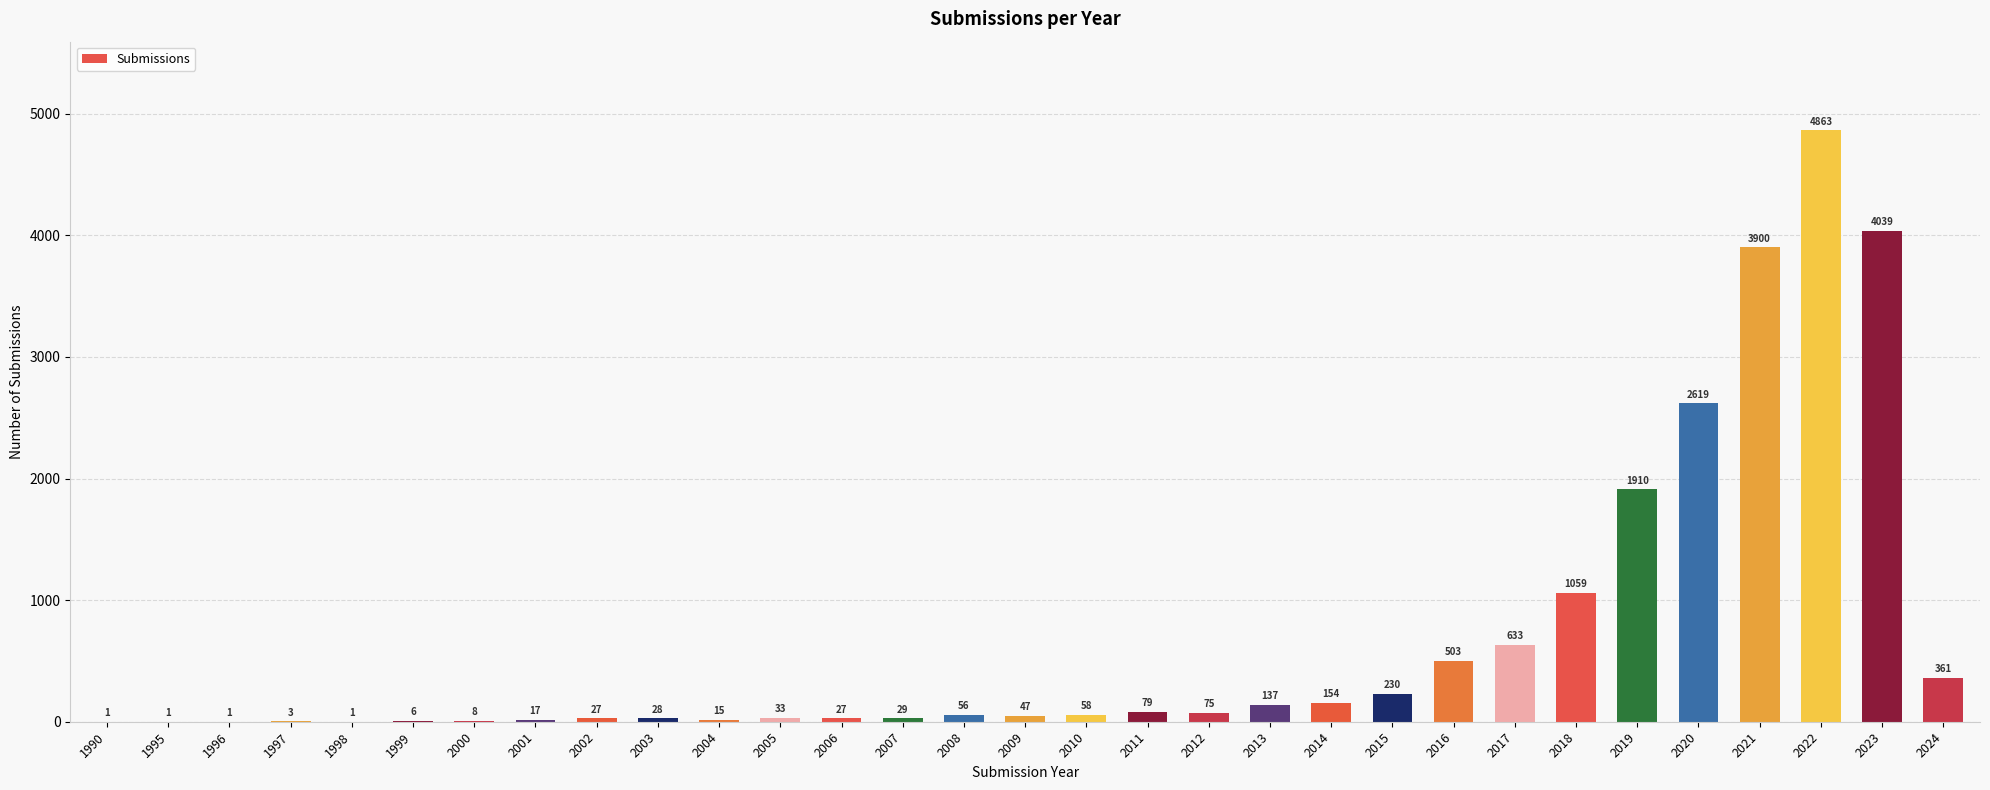

The chart shows a value of 1910 at 2019. True or false?

True